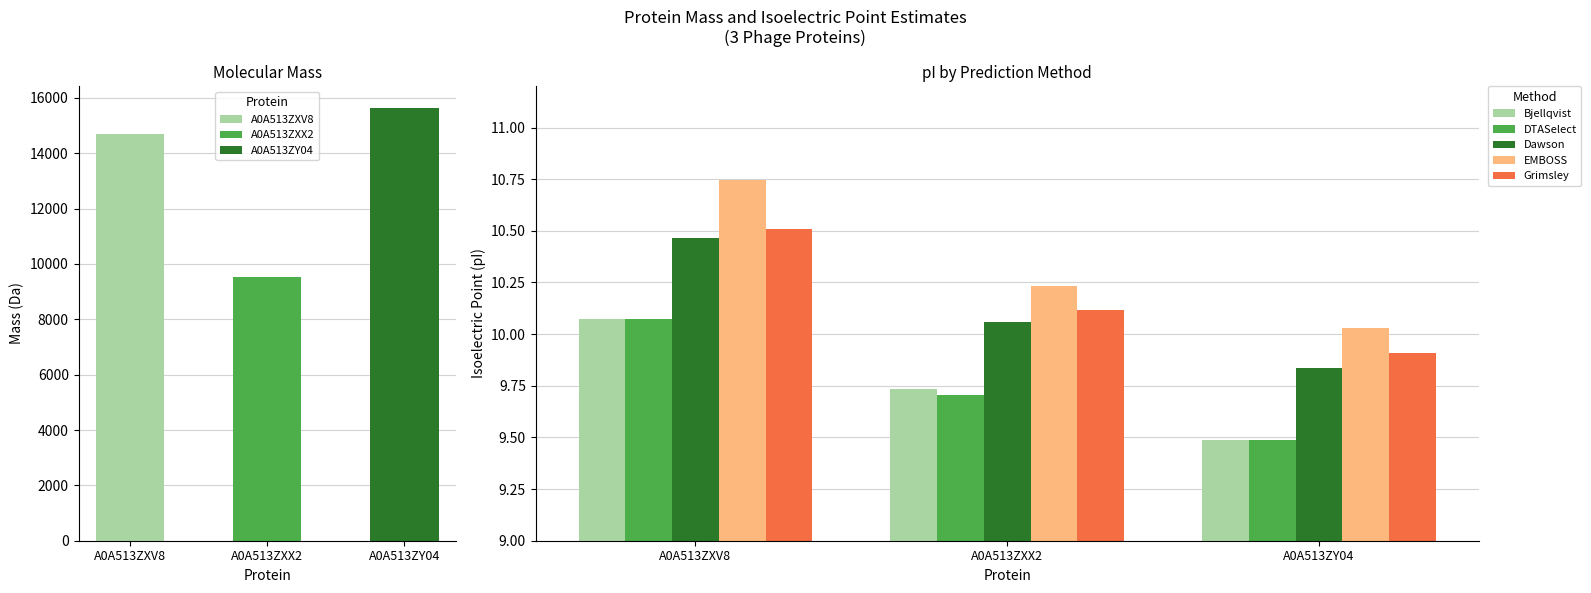

Where is Dawson nearest to the value 10?

A0A513ZXX2